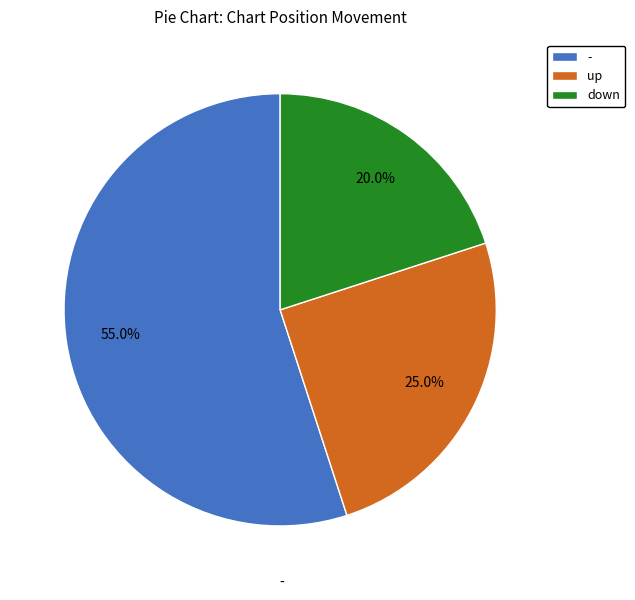

To the nearest percent, what is the combined percentage of - and up?

80%